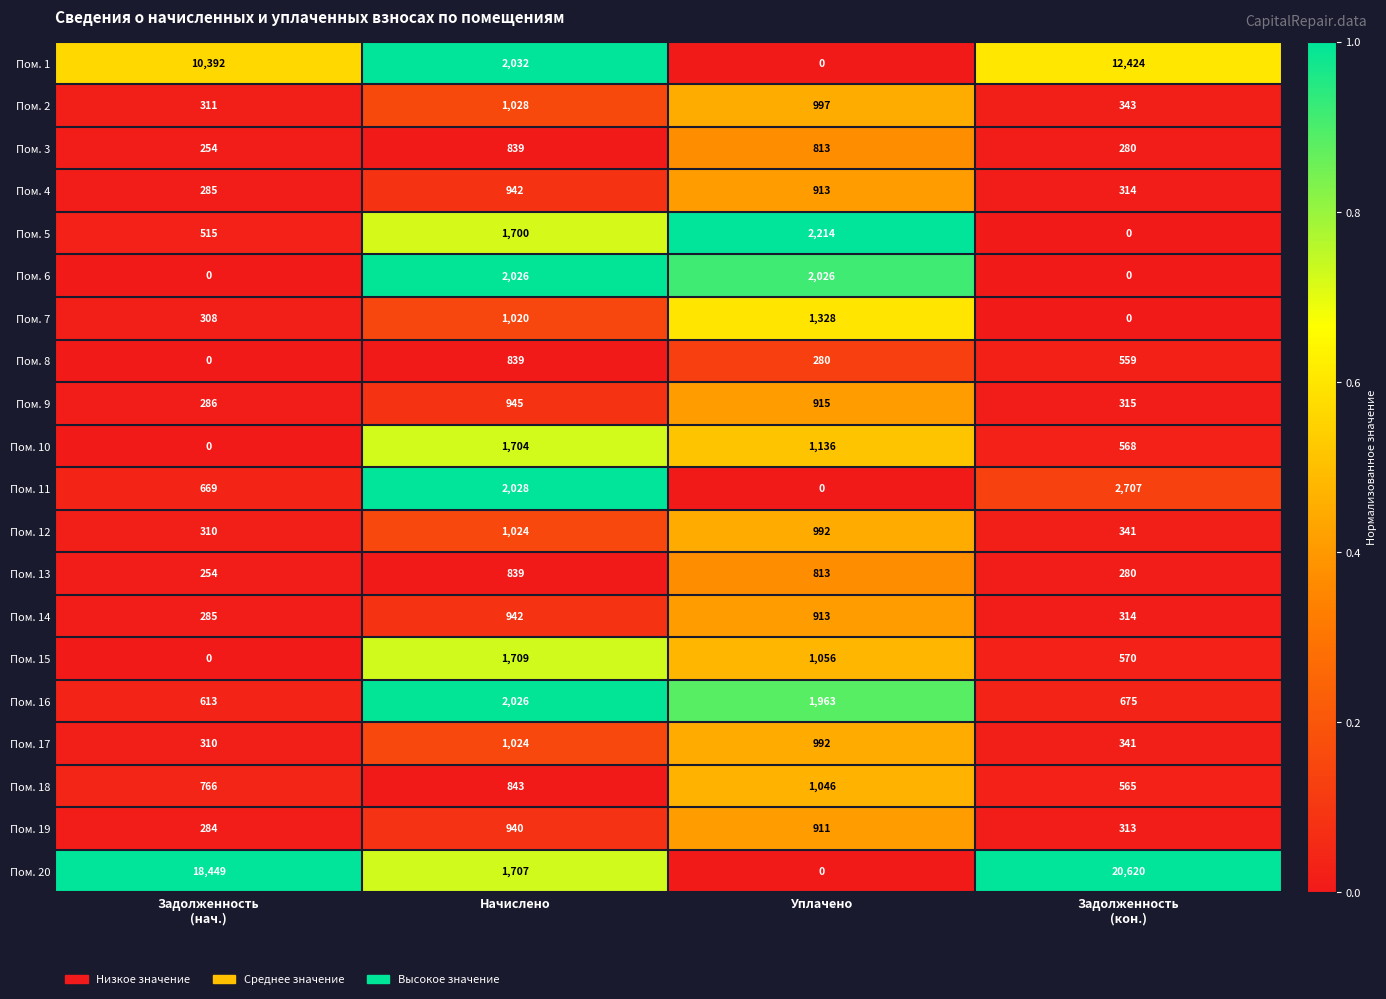

At how many categories does at least one series exceed 0?

4